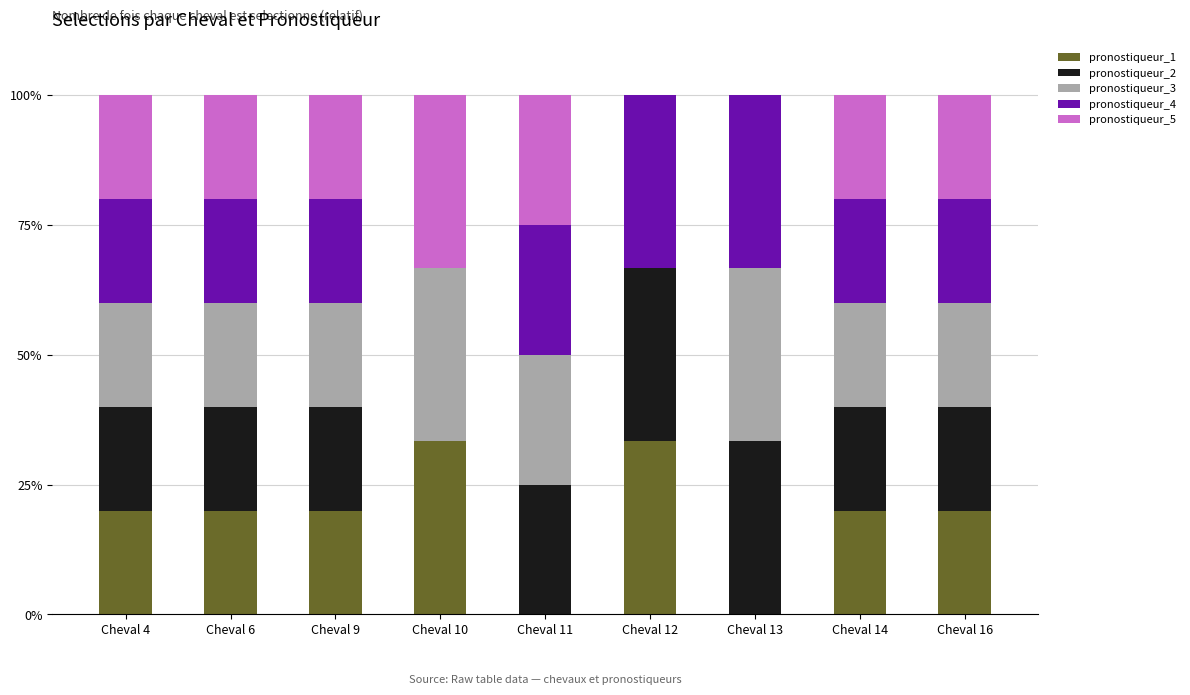

The pronostiqueur_1 series shows 0.0 at Cheval 11. True or false?

True